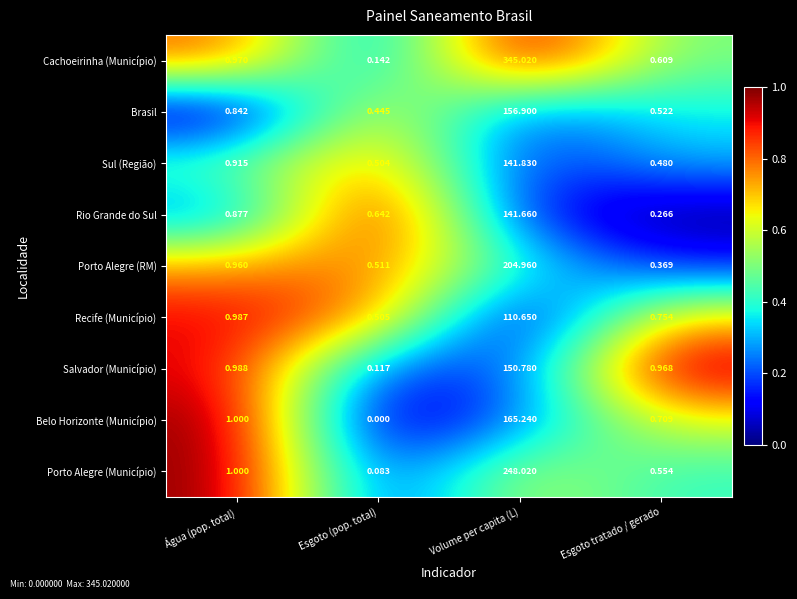

What is the total value across all series at Esgoto tratado / gerado?

5.2